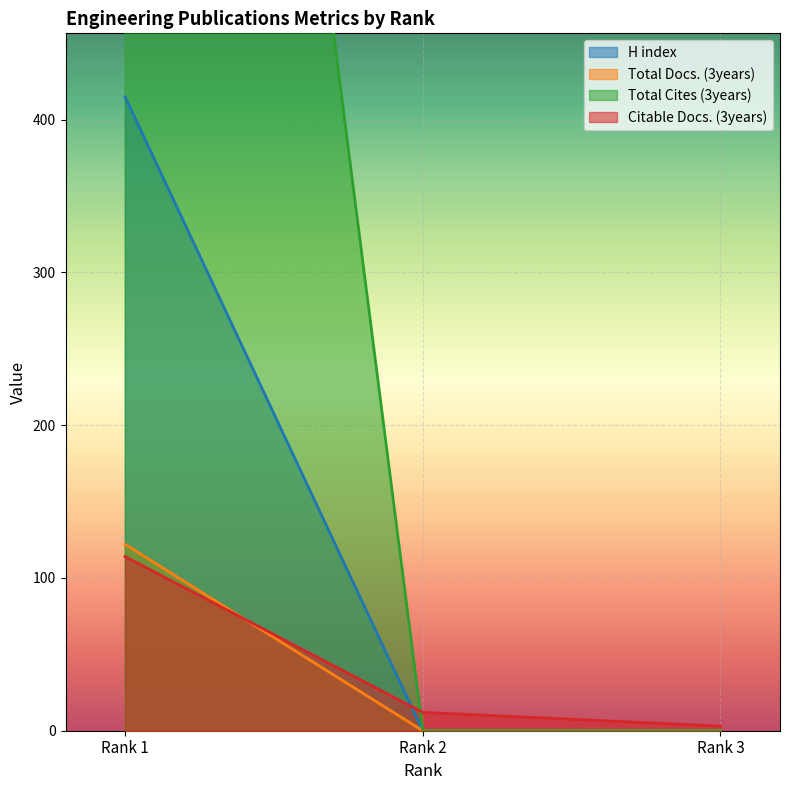

How many values in the Citable Docs. (3years) series are below 12?

1